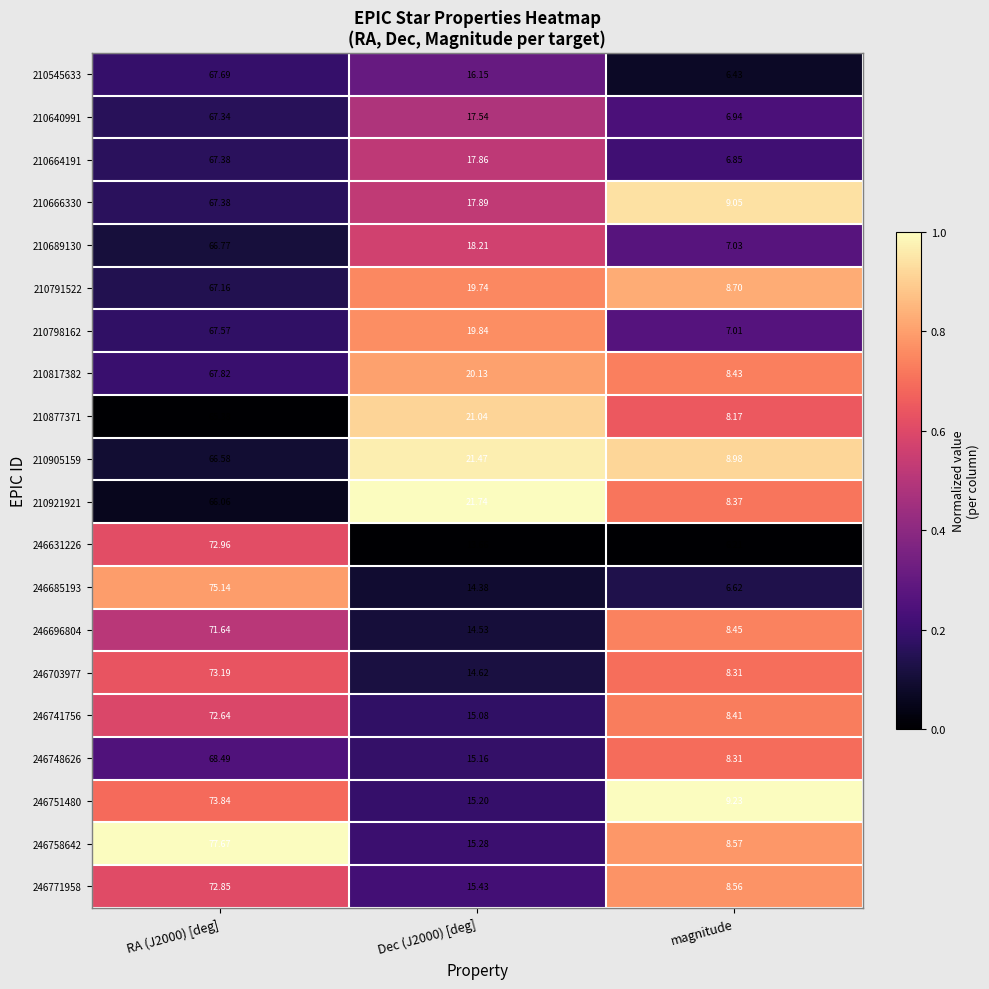

Is the value of 246751480 at RA (J2000) [deg] greater than the value of 246631226 at RA (J2000) [deg]?

Yes